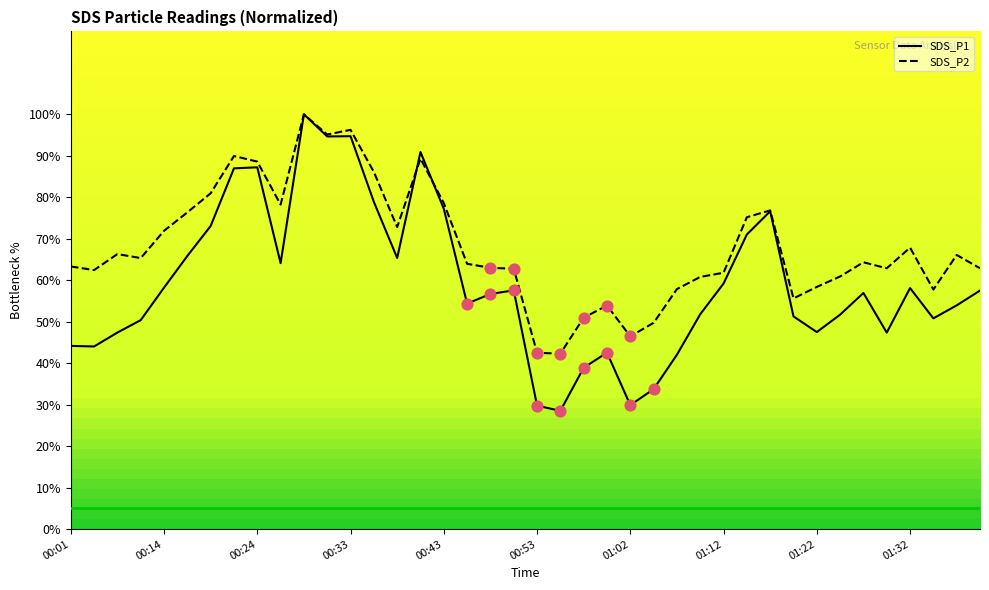

Which series has the largest Y range (max minus min)?

SDS_P1